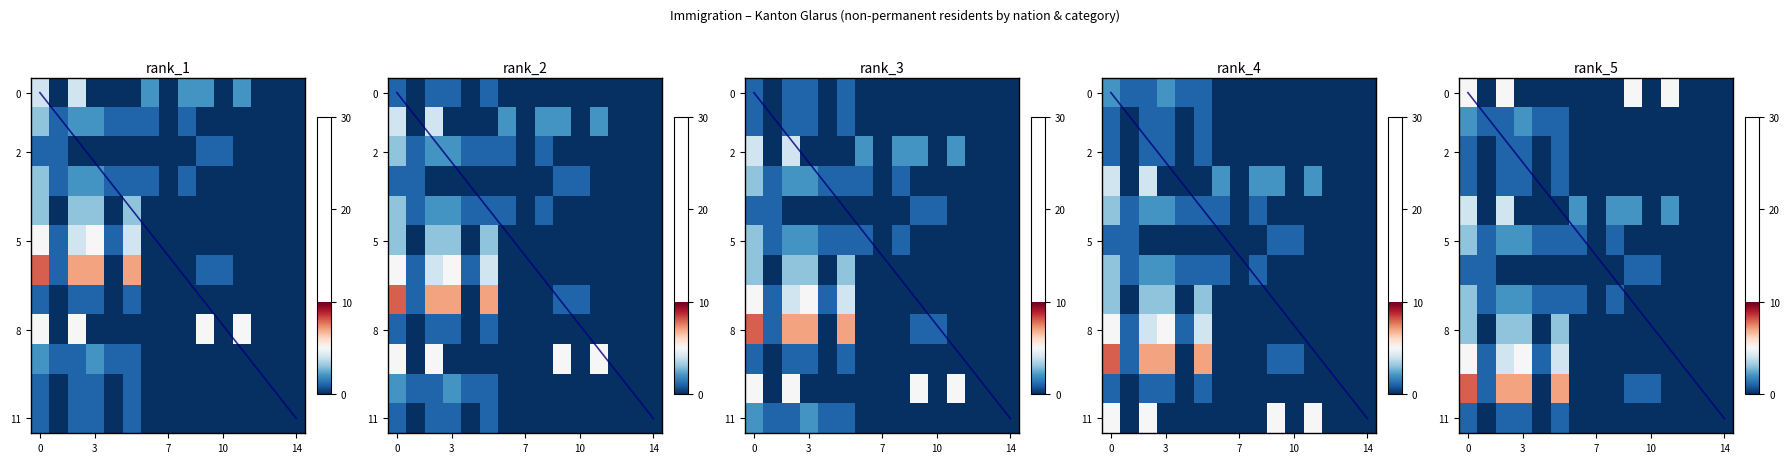

What is the total value across all series at 8?

4